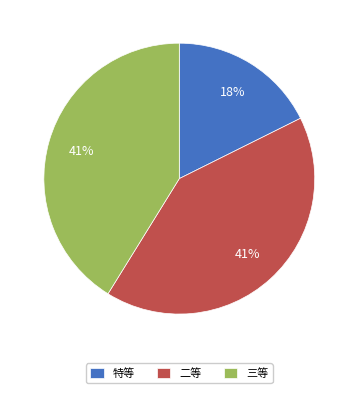

What is the ratio of the value at 三等 to the value at 特等?

2.3